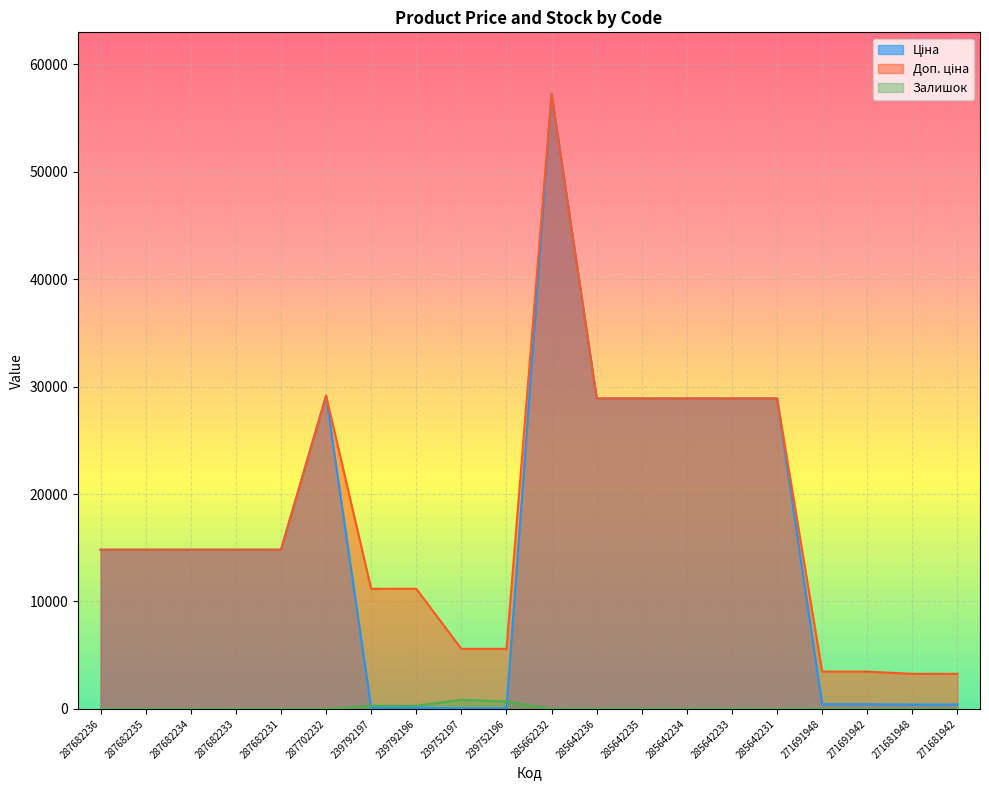

What is the label of the 13th point from the left?

285642235